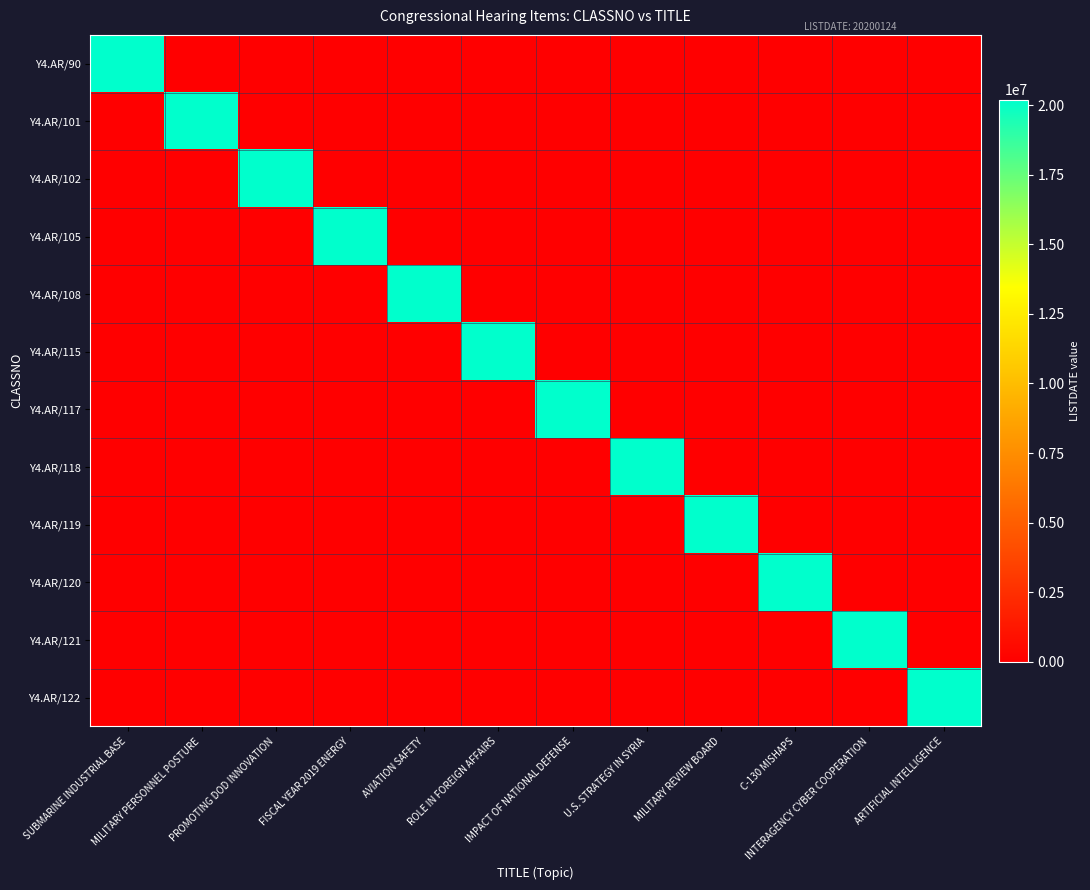

Reading left to right, transcribe all the data shown in this chart.

Y4.AR/90: SUBMARINE INDUSTRIAL BASE=20200124	MILITARY PERSONNEL POSTURE=0	PROMOTING DOD INNOVATION=0	FISCAL YEAR 2019 ENERGY=0	AVIATION SAFETY=0	ROLE IN FOREIGN AFFAIRS=0	IMPACT OF NATIONAL DEFENSE=0	U.S. STRATEGY IN SYRIA=0	MILITARY REVIEW BOARD=0	C-130 MISHAPS=0	INTERAGENCY CYBER COOPERATION=0	ARTIFICIAL INTELLIGENCE=0
Y4.AR/101: SUBMARINE INDUSTRIAL BASE=0	MILITARY PERSONNEL POSTURE=20200124	PROMOTING DOD INNOVATION=0	FISCAL YEAR 2019 ENERGY=0	AVIATION SAFETY=0	ROLE IN FOREIGN AFFAIRS=0	IMPACT OF NATIONAL DEFENSE=0	U.S. STRATEGY IN SYRIA=0	MILITARY REVIEW BOARD=0	C-130 MISHAPS=0	INTERAGENCY CYBER COOPERATION=0	ARTIFICIAL INTELLIGENCE=0
Y4.AR/102: SUBMARINE INDUSTRIAL BASE=0	MILITARY PERSONNEL POSTURE=0	PROMOTING DOD INNOVATION=20200124	FISCAL YEAR 2019 ENERGY=0	AVIATION SAFETY=0	ROLE IN FOREIGN AFFAIRS=0	IMPACT OF NATIONAL DEFENSE=0	U.S. STRATEGY IN SYRIA=0	MILITARY REVIEW BOARD=0	C-130 MISHAPS=0	INTERAGENCY CYBER COOPERATION=0	ARTIFICIAL INTELLIGENCE=0
Y4.AR/105: SUBMARINE INDUSTRIAL BASE=0	MILITARY PERSONNEL POSTURE=0	PROMOTING DOD INNOVATION=0	FISCAL YEAR 2019 ENERGY=20200124	AVIATION SAFETY=0	ROLE IN FOREIGN AFFAIRS=0	IMPACT OF NATIONAL DEFENSE=0	U.S. STRATEGY IN SYRIA=0	MILITARY REVIEW BOARD=0	C-130 MISHAPS=0	INTERAGENCY CYBER COOPERATION=0	ARTIFICIAL INTELLIGENCE=0
Y4.AR/108: SUBMARINE INDUSTRIAL BASE=0	MILITARY PERSONNEL POSTURE=0	PROMOTING DOD INNOVATION=0	FISCAL YEAR 2019 ENERGY=0	AVIATION SAFETY=20200124	ROLE IN FOREIGN AFFAIRS=0	IMPACT OF NATIONAL DEFENSE=0	U.S. STRATEGY IN SYRIA=0	MILITARY REVIEW BOARD=0	C-130 MISHAPS=0	INTERAGENCY CYBER COOPERATION=0	ARTIFICIAL INTELLIGENCE=0
Y4.AR/115: SUBMARINE INDUSTRIAL BASE=0	MILITARY PERSONNEL POSTURE=0	PROMOTING DOD INNOVATION=0	FISCAL YEAR 2019 ENERGY=0	AVIATION SAFETY=0	ROLE IN FOREIGN AFFAIRS=20200124	IMPACT OF NATIONAL DEFENSE=0	U.S. STRATEGY IN SYRIA=0	MILITARY REVIEW BOARD=0	C-130 MISHAPS=0	INTERAGENCY CYBER COOPERATION=0	ARTIFICIAL INTELLIGENCE=0
Y4.AR/117: SUBMARINE INDUSTRIAL BASE=0	MILITARY PERSONNEL POSTURE=0	PROMOTING DOD INNOVATION=0	FISCAL YEAR 2019 ENERGY=0	AVIATION SAFETY=0	ROLE IN FOREIGN AFFAIRS=0	IMPACT OF NATIONAL DEFENSE=20200124	U.S. STRATEGY IN SYRIA=0	MILITARY REVIEW BOARD=0	C-130 MISHAPS=0	INTERAGENCY CYBER COOPERATION=0	ARTIFICIAL INTELLIGENCE=0
Y4.AR/118: SUBMARINE INDUSTRIAL BASE=0	MILITARY PERSONNEL POSTURE=0	PROMOTING DOD INNOVATION=0	FISCAL YEAR 2019 ENERGY=0	AVIATION SAFETY=0	ROLE IN FOREIGN AFFAIRS=0	IMPACT OF NATIONAL DEFENSE=0	U.S. STRATEGY IN SYRIA=20200124	MILITARY REVIEW BOARD=0	C-130 MISHAPS=0	INTERAGENCY CYBER COOPERATION=0	ARTIFICIAL INTELLIGENCE=0
Y4.AR/119: SUBMARINE INDUSTRIAL BASE=0	MILITARY PERSONNEL POSTURE=0	PROMOTING DOD INNOVATION=0	FISCAL YEAR 2019 ENERGY=0	AVIATION SAFETY=0	ROLE IN FOREIGN AFFAIRS=0	IMPACT OF NATIONAL DEFENSE=0	U.S. STRATEGY IN SYRIA=0	MILITARY REVIEW BOARD=20200124	C-130 MISHAPS=0	INTERAGENCY CYBER COOPERATION=0	ARTIFICIAL INTELLIGENCE=0
Y4.AR/120: SUBMARINE INDUSTRIAL BASE=0	MILITARY PERSONNEL POSTURE=0	PROMOTING DOD INNOVATION=0	FISCAL YEAR 2019 ENERGY=0	AVIATION SAFETY=0	ROLE IN FOREIGN AFFAIRS=0	IMPACT OF NATIONAL DEFENSE=0	U.S. STRATEGY IN SYRIA=0	MILITARY REVIEW BOARD=0	C-130 MISHAPS=20200124	INTERAGENCY CYBER COOPERATION=0	ARTIFICIAL INTELLIGENCE=0
Y4.AR/121: SUBMARINE INDUSTRIAL BASE=0	MILITARY PERSONNEL POSTURE=0	PROMOTING DOD INNOVATION=0	FISCAL YEAR 2019 ENERGY=0	AVIATION SAFETY=0	ROLE IN FOREIGN AFFAIRS=0	IMPACT OF NATIONAL DEFENSE=0	U.S. STRATEGY IN SYRIA=0	MILITARY REVIEW BOARD=0	C-130 MISHAPS=0	INTERAGENCY CYBER COOPERATION=20200124	ARTIFICIAL INTELLIGENCE=0
Y4.AR/122: SUBMARINE INDUSTRIAL BASE=0	MILITARY PERSONNEL POSTURE=0	PROMOTING DOD INNOVATION=0	FISCAL YEAR 2019 ENERGY=0	AVIATION SAFETY=0	ROLE IN FOREIGN AFFAIRS=0	IMPACT OF NATIONAL DEFENSE=0	U.S. STRATEGY IN SYRIA=0	MILITARY REVIEW BOARD=0	C-130 MISHAPS=0	INTERAGENCY CYBER COOPERATION=0	ARTIFICIAL INTELLIGENCE=20200124